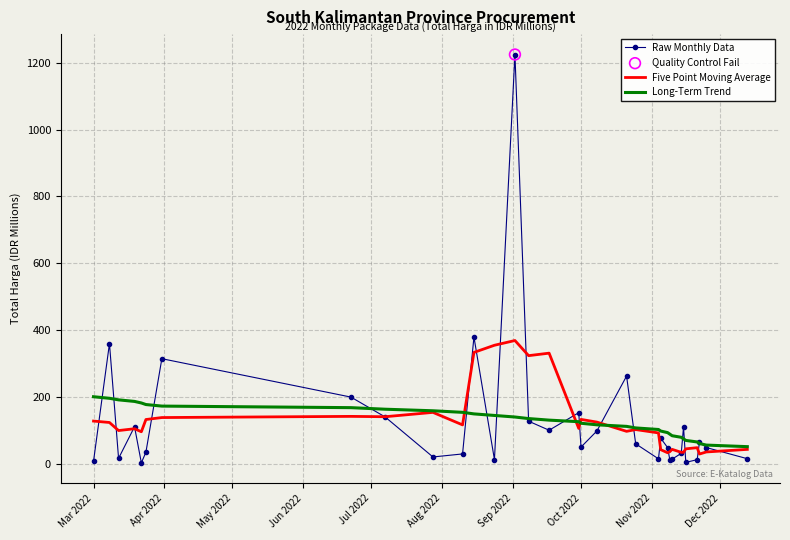

What is the maximum value for Long-Term Trend?

200.3